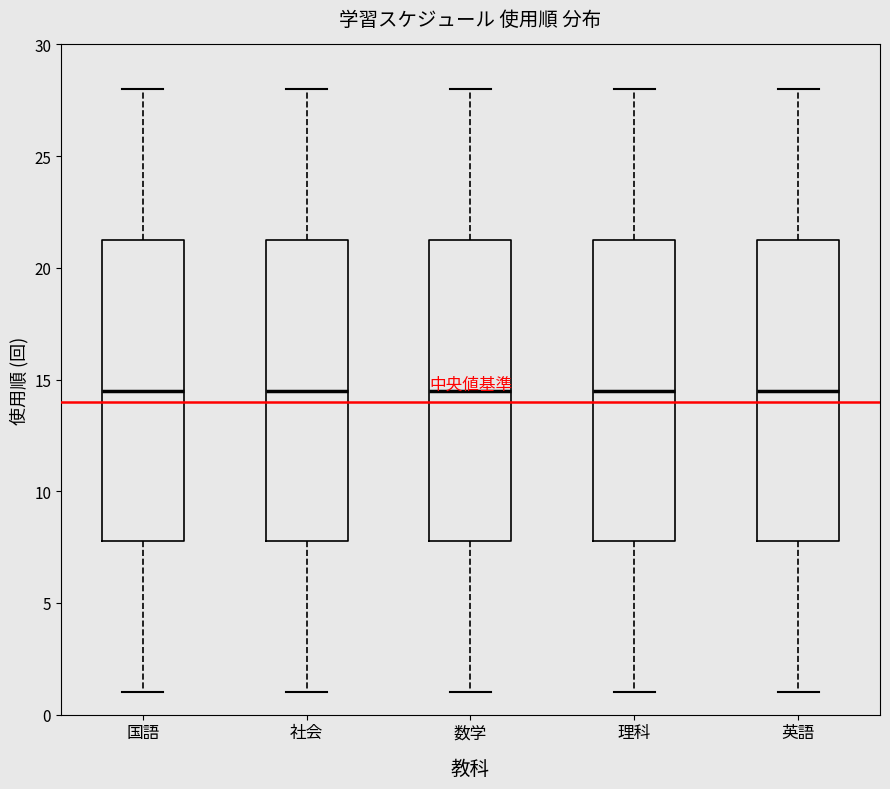

Reading left to right, transcribe this box plot: for each box, give where its median line is, the range the box spans, and where its two whiskers end, as read against the y-axis. The values are not printed on the chart, so give them approximately, as read against the axis.

国語: median 14.5, box 8.0 to 21.5, whiskers 1.0 to 28.0
社会: median 14.5, box 8.0 to 21.5, whiskers 1.0 to 28.0
数学: median 14.5, box 8.0 to 21.5, whiskers 1.0 to 28.0
理科: median 14.5, box 8.0 to 21.5, whiskers 1.0 to 28.0
英語: median 14.5, box 8.0 to 21.5, whiskers 1.0 to 28.0